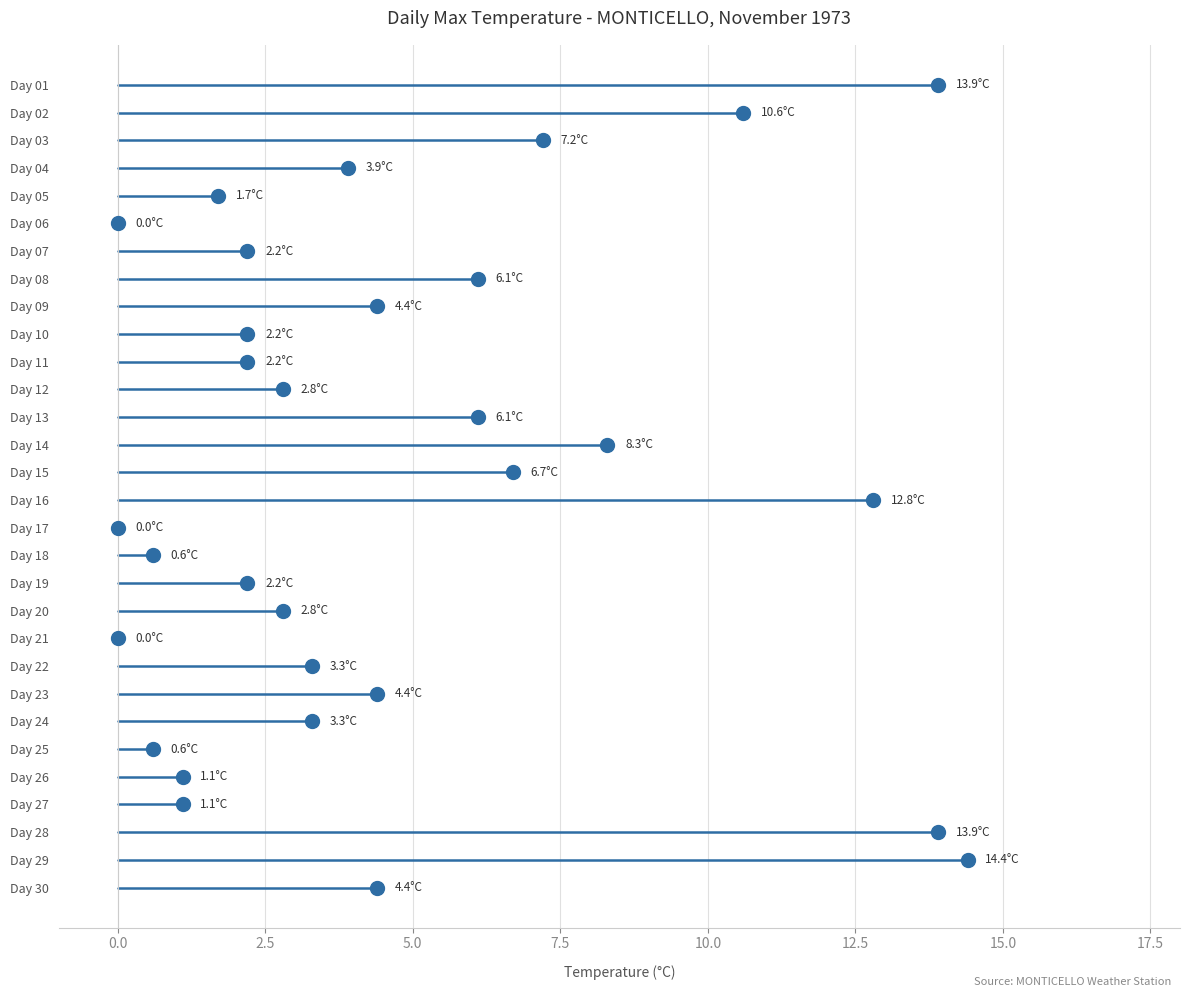

At how many categories does at least one series exceed 12?

4